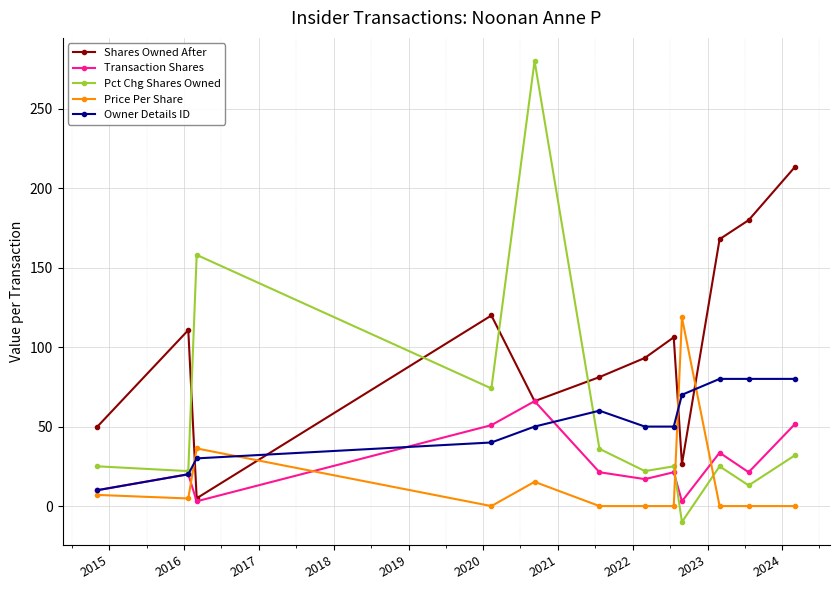

Count the number of categories in the chart.

12